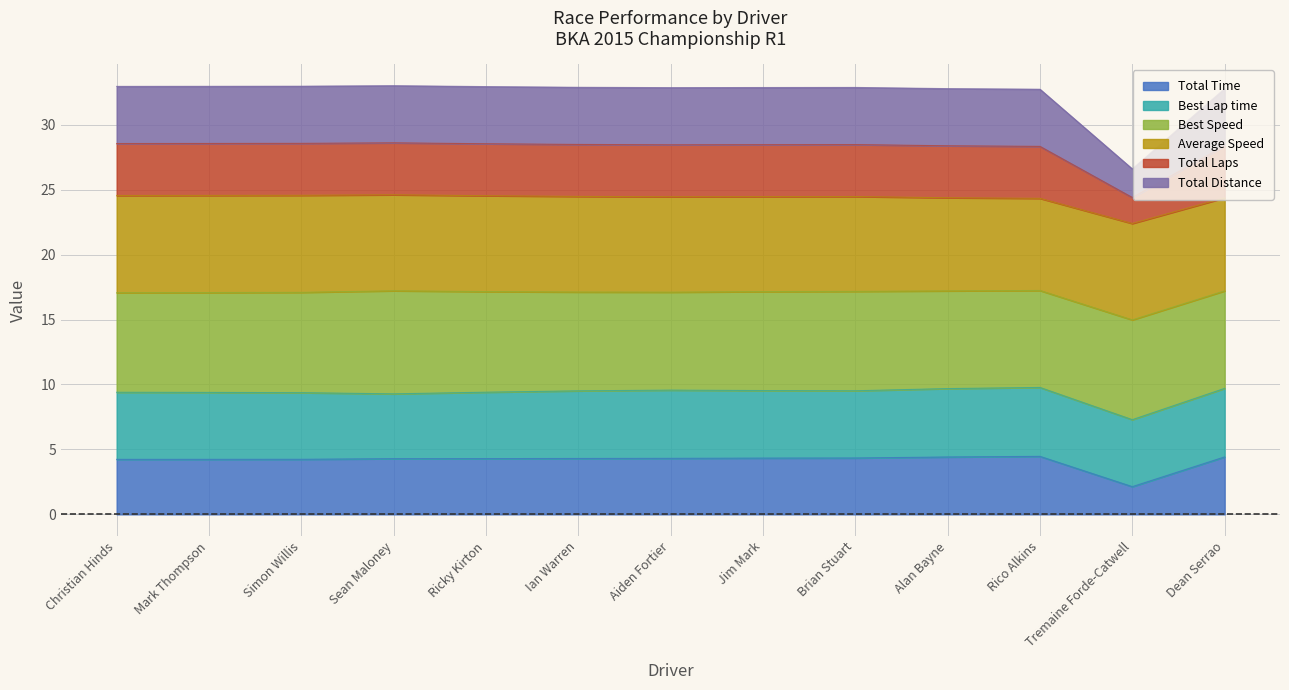

What is the label of the 9th point from the left?

Brian Stuart